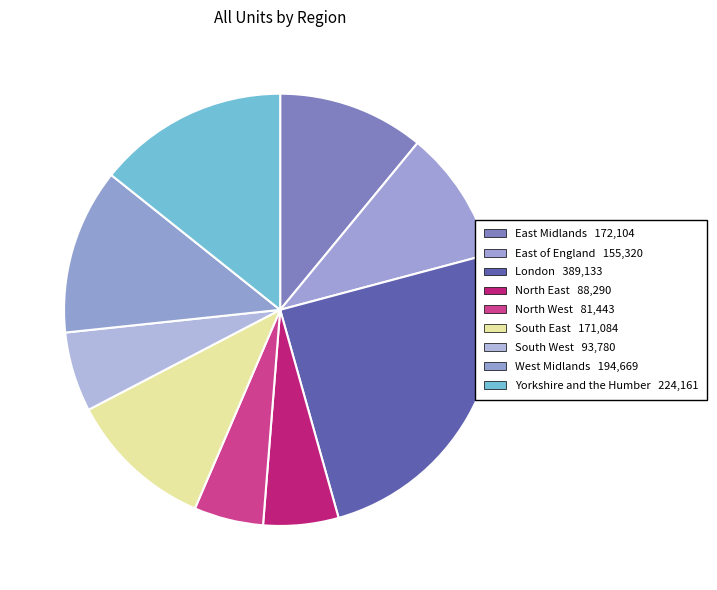

Do South West and South East together represent more than half of the pie?

No